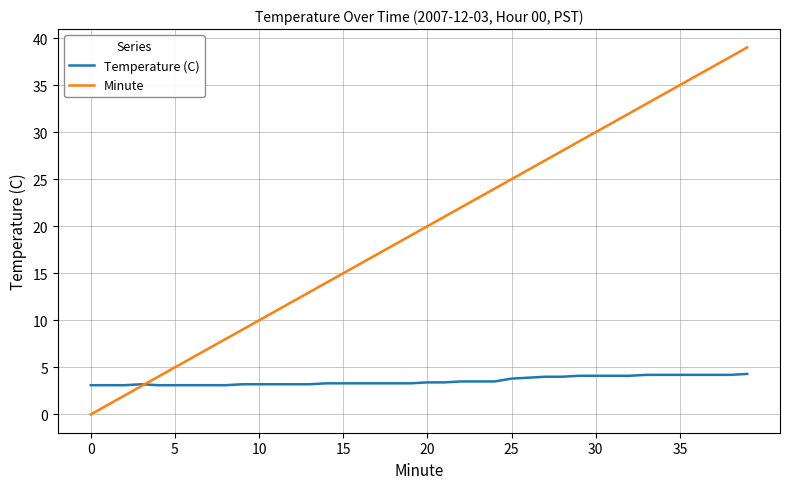

List the series in order of their peak value, highest first.

Minute, Temperature (C)